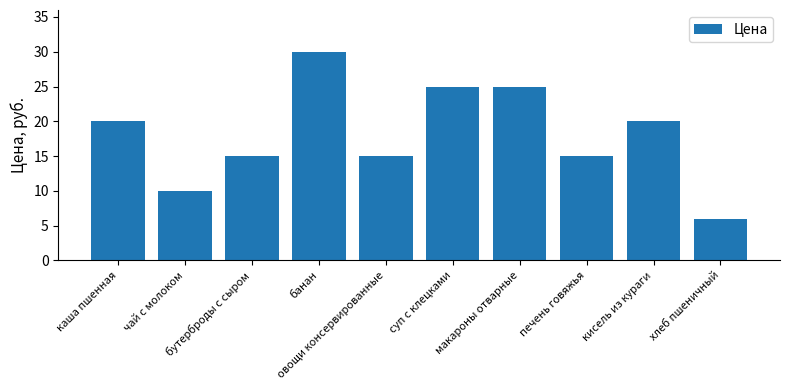

Which has a higher value, хлеб пшеничный or бутерброды с сыром?

бутерброды с сыром